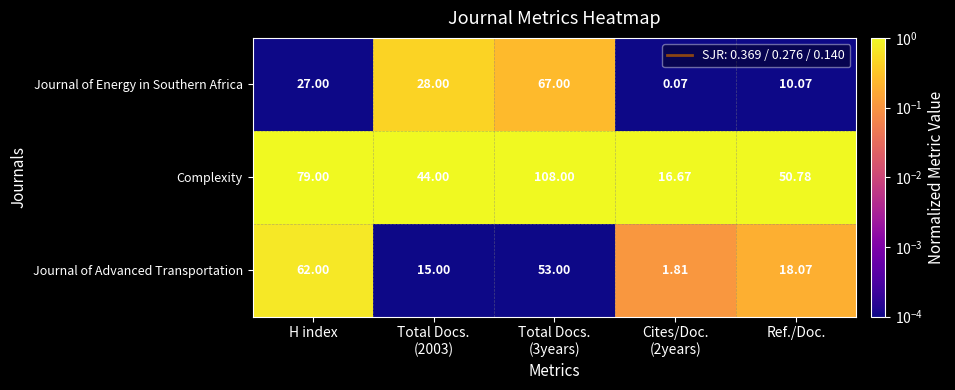

List the series in order of their peak value, highest first.

Complexity, Journal of Energy in Southern Africa, Journal of Advanced Transportation